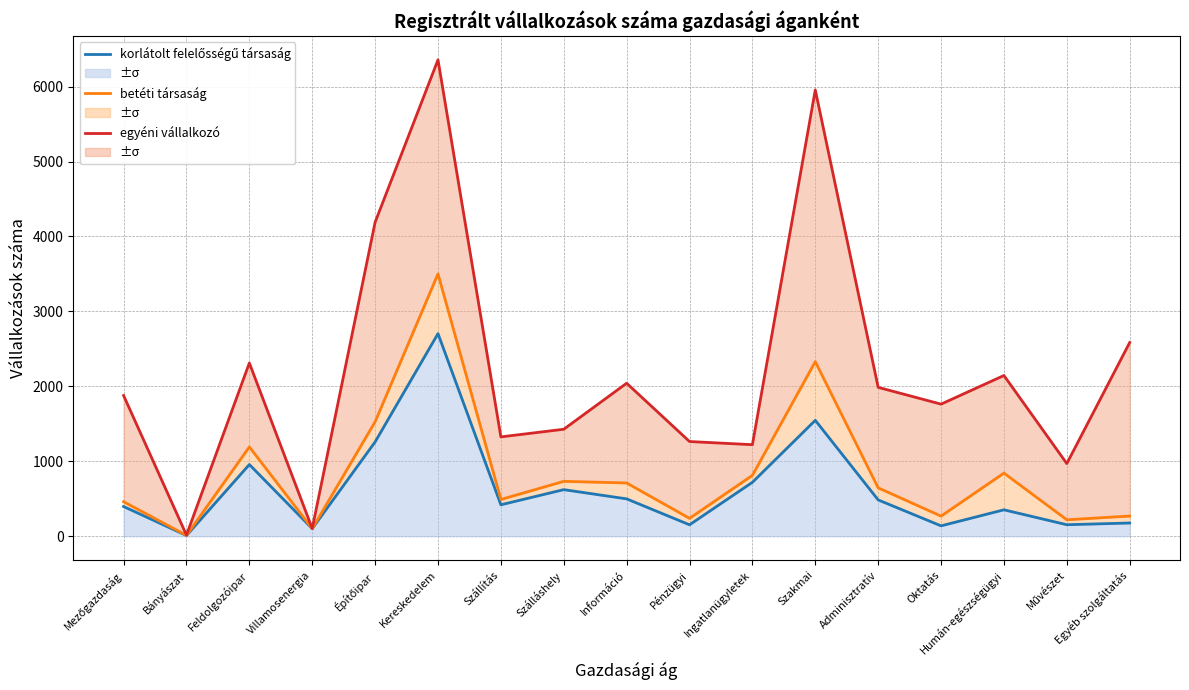

What is the label of the 16th point from the right?

Bányászat